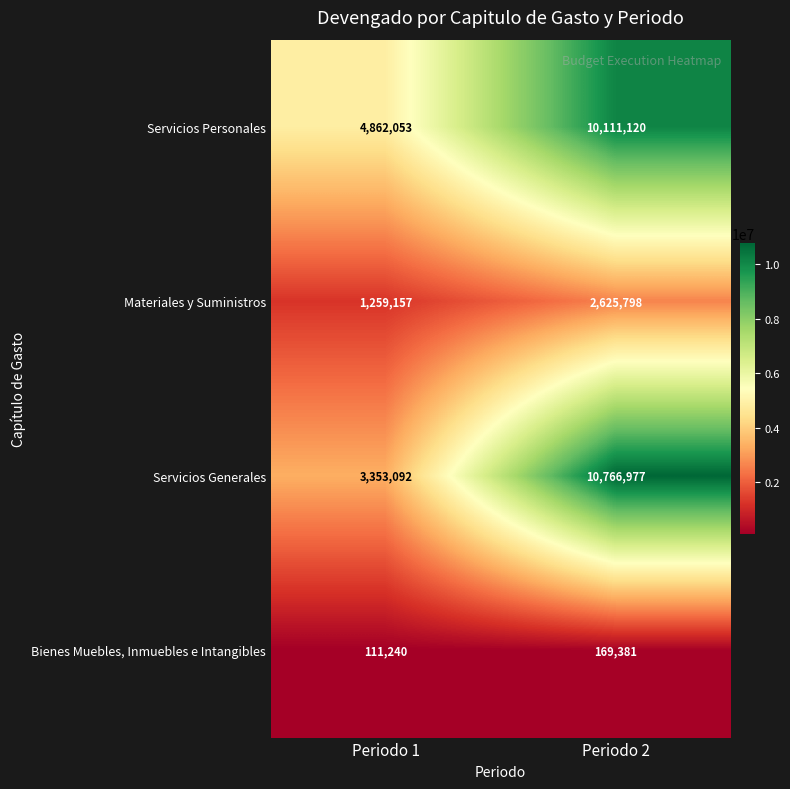

Between Periodo 1 and Periodo 2, which series saw the biggest shift?

Servicios Generales